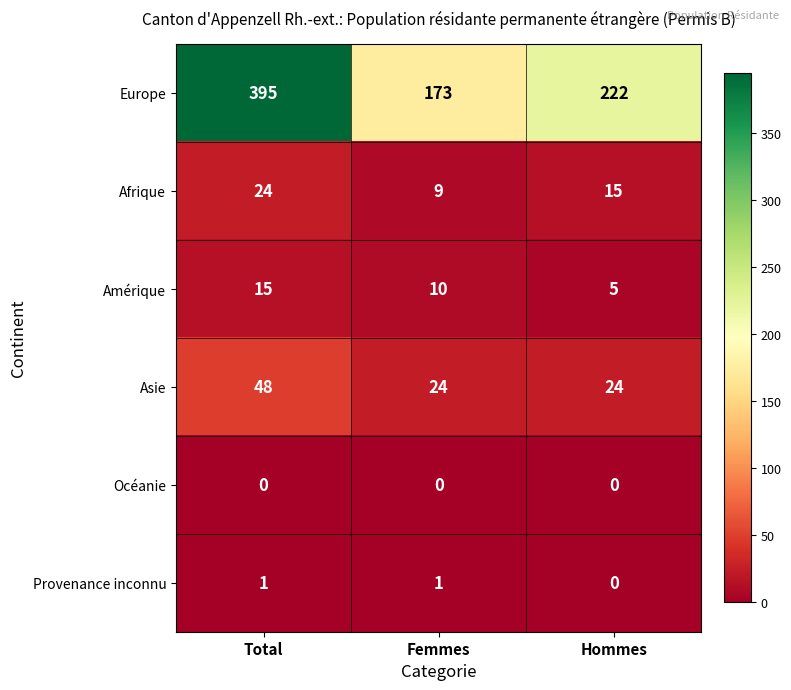

What is the total value across all series at Total?

483